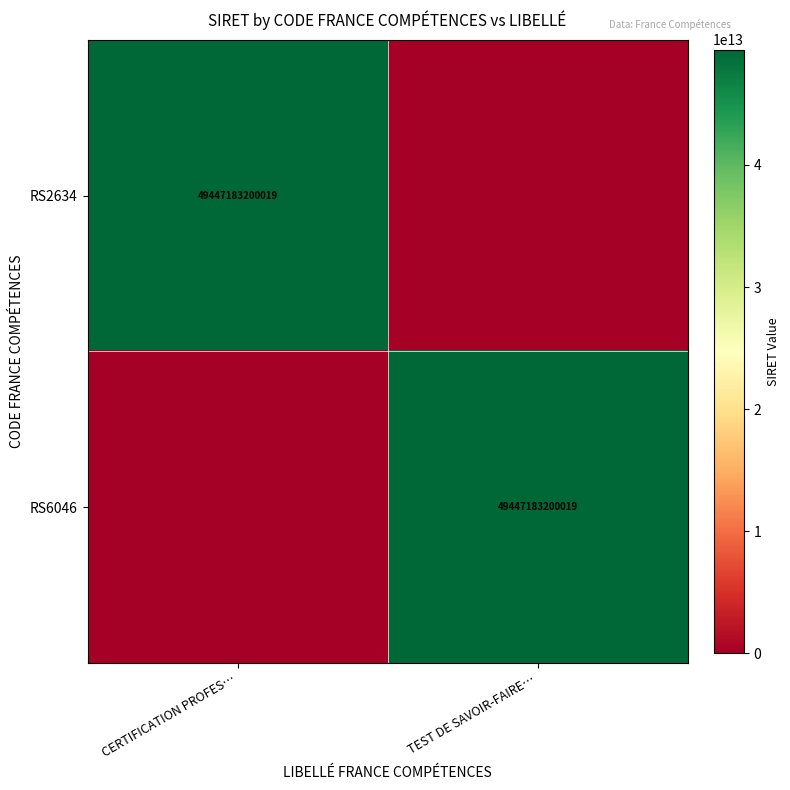

The value of RS6046 at TEST DE SAVOIR-FAIRE… is 16116683654702. True or false?

False